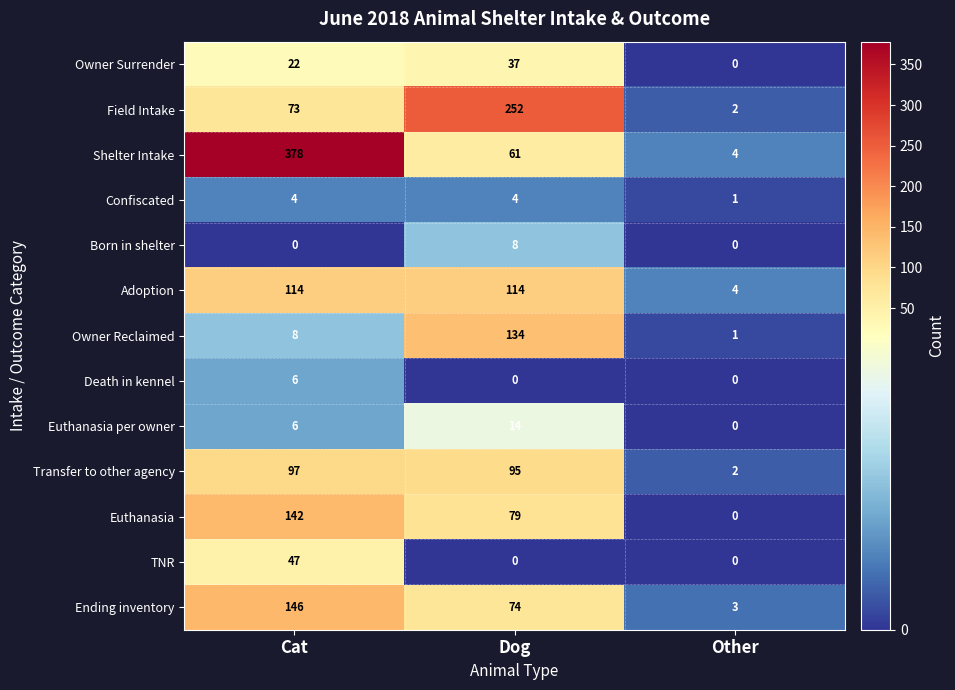

Rank the series by their maximum value, from highest to lowest.

Shelter Intake, Field Intake, Ending inventory, Euthanasia, Owner Reclaimed, Adoption, Transfer to other agency, TNR, Owner Surrender, Euthanasia per owner, Born in shelter, Death in kennel, Confiscated